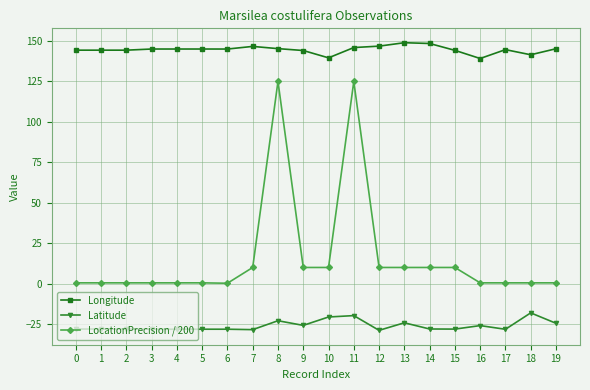

True or false: LocationPrecision / 200 and Latitude intersect in this chart.

False